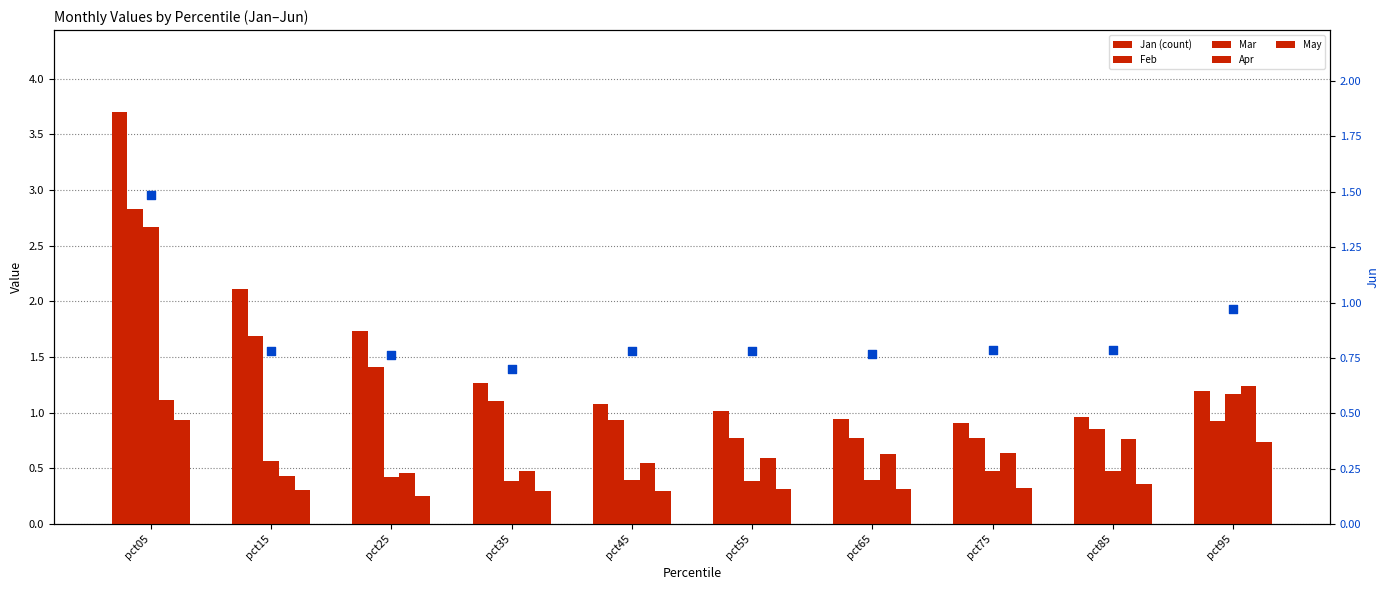

Is the value of May at pct05 greater than the value of Apr at pct15?

Yes